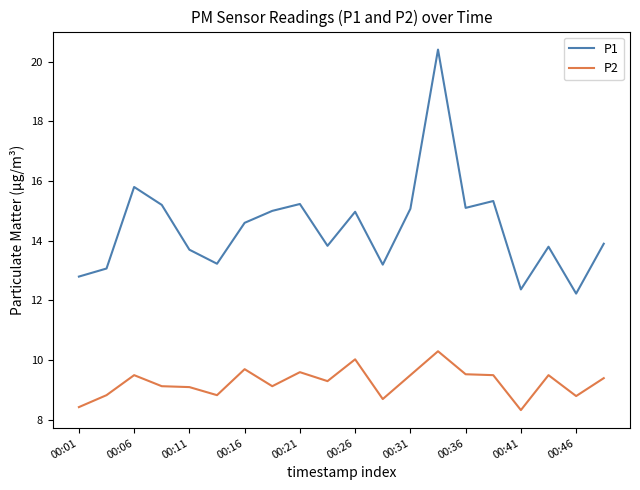

Which series has the largest range (max minus min)?

P1